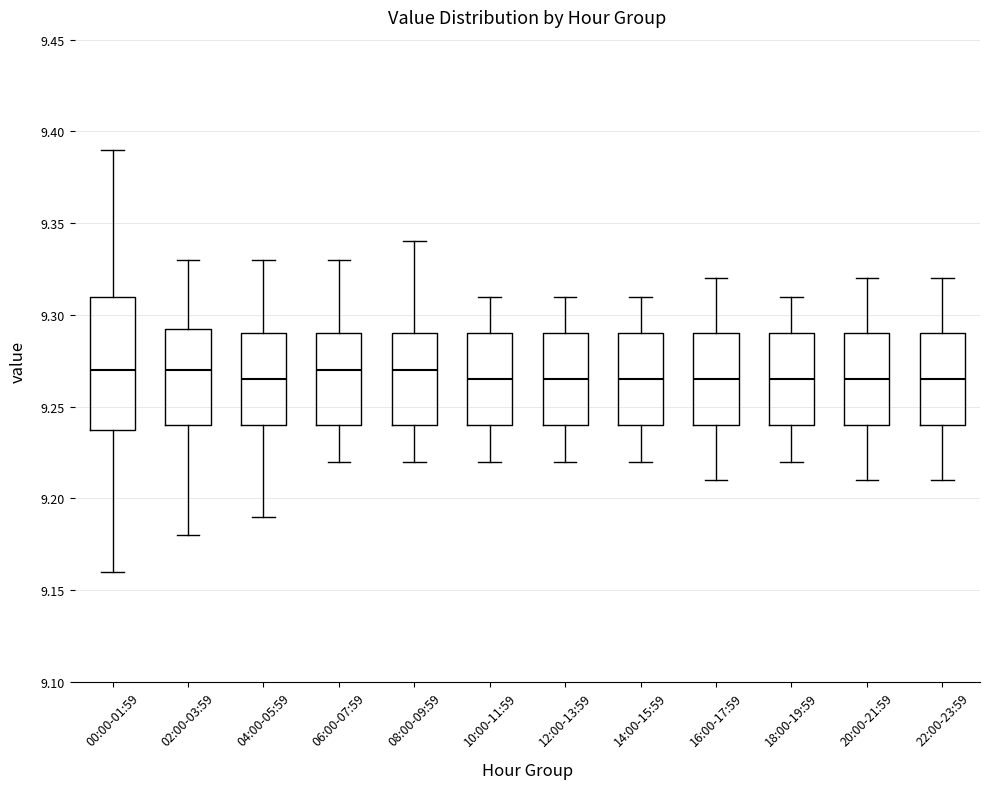

Where does the upper whisker of the box for 12:00-13:59 end on the y-axis? The values are not printed on the chart, so give them approximately, as read against the axis.

9.310